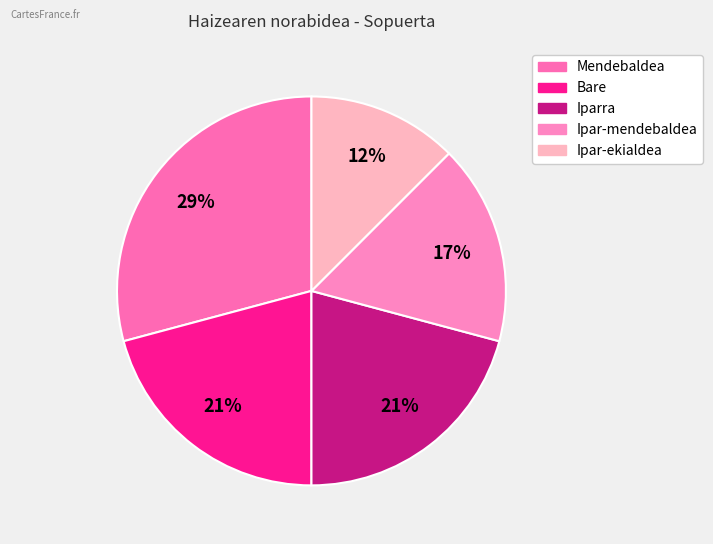

Combined, what portion of the pie is Ipar-mendebaldea and Mendebaldea?

45.8%